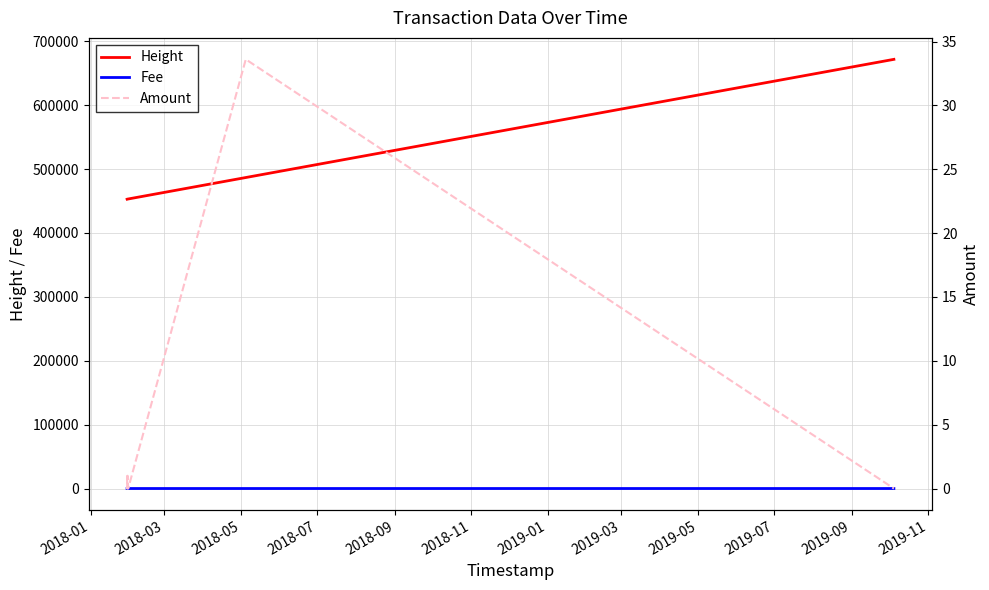

What is the minimum value for Height?

452918.0